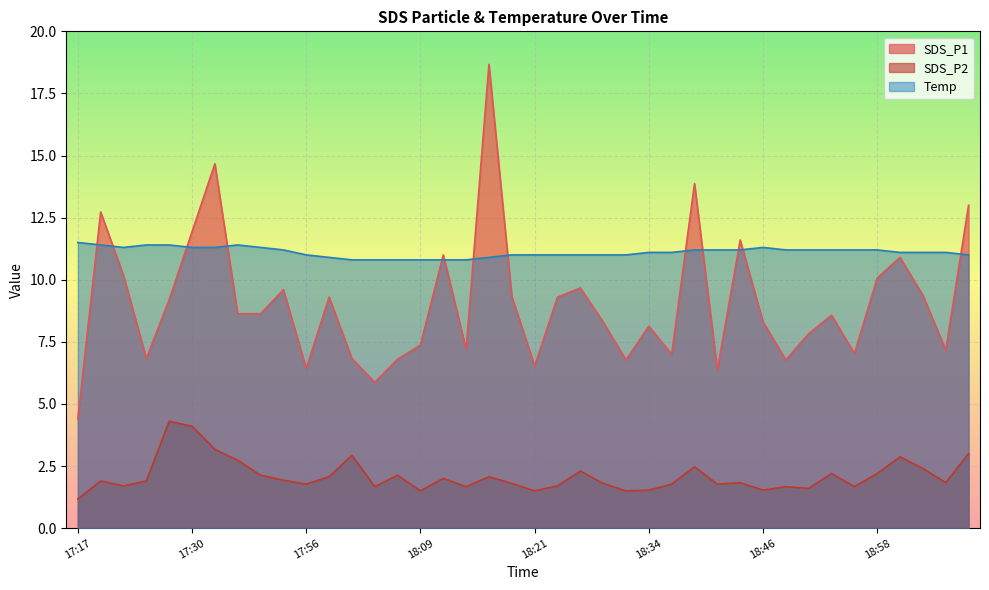

True or false: SDS_P1 and SDS_P2 intersect in this chart.

False